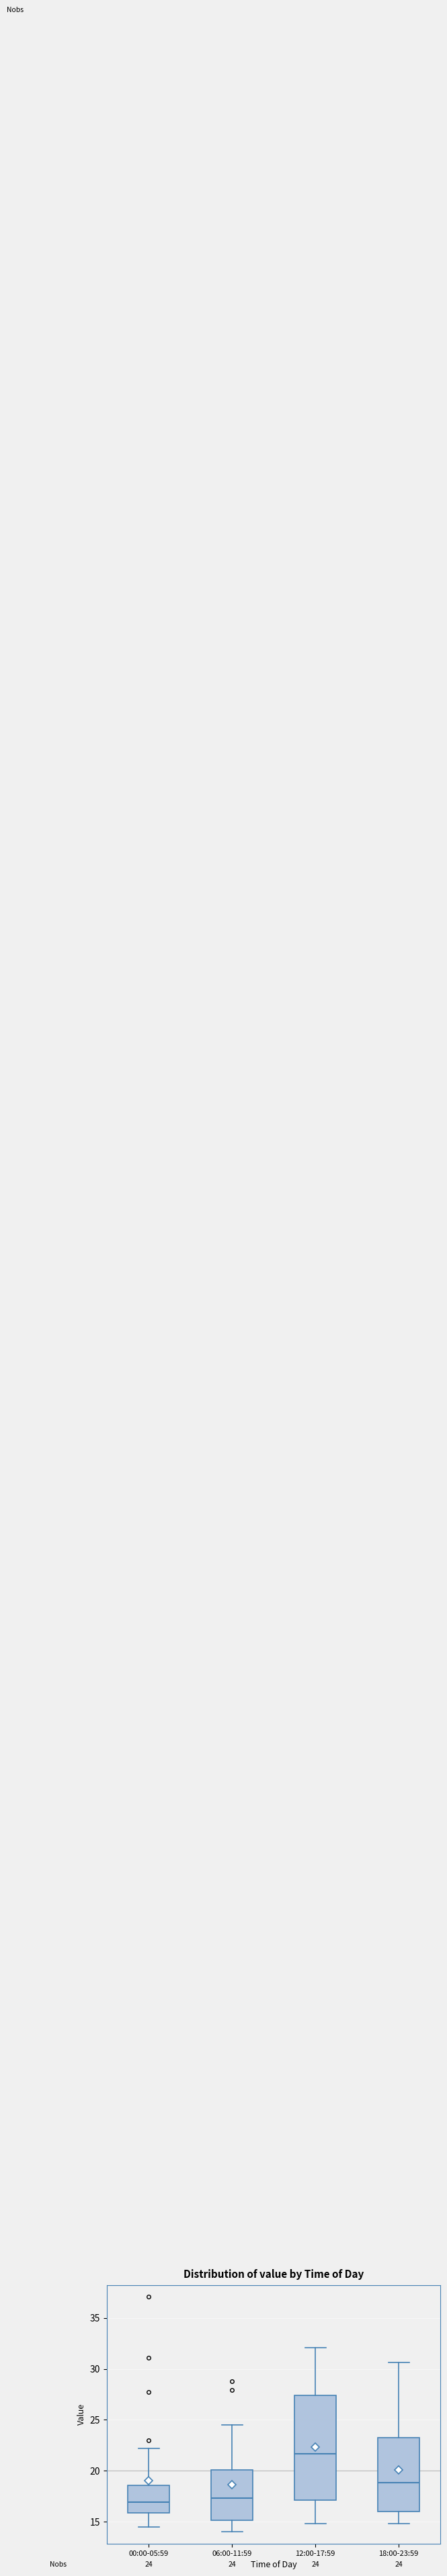

Which box is the tallest, from its lower edge to its upper edge?

12:00-17:59